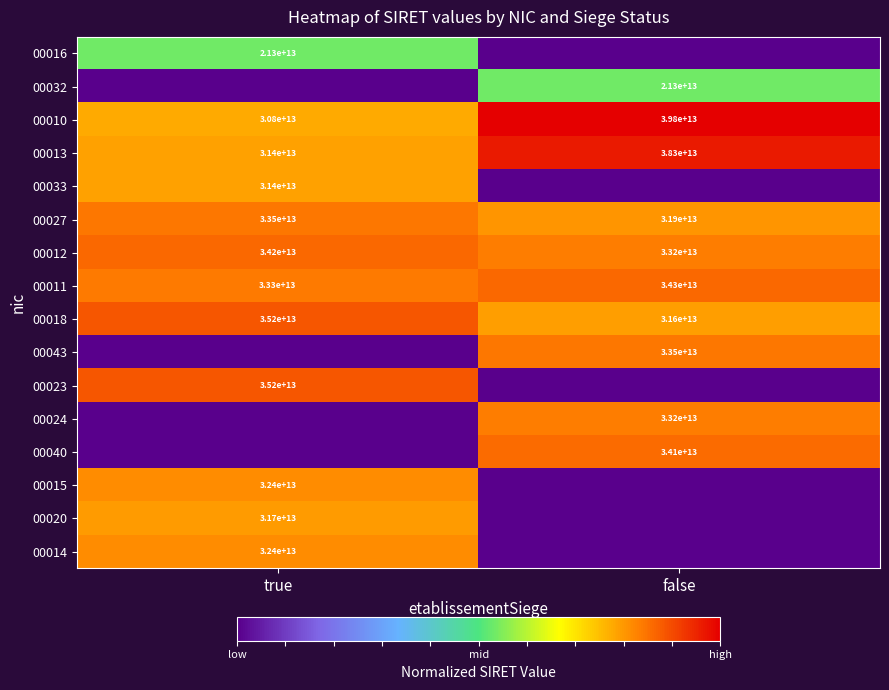

The 00032 series shows 6082900532099 at false. True or false?

False